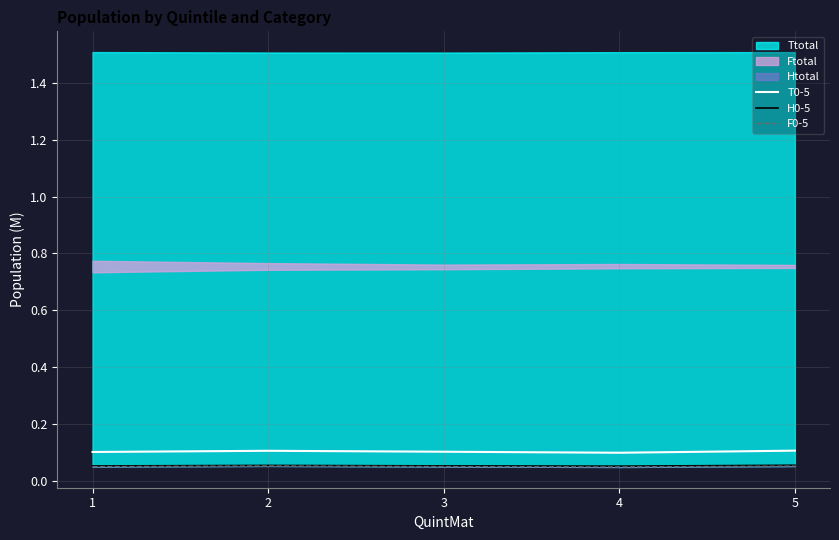

At which category does T0-5 reach its first local valley?

4